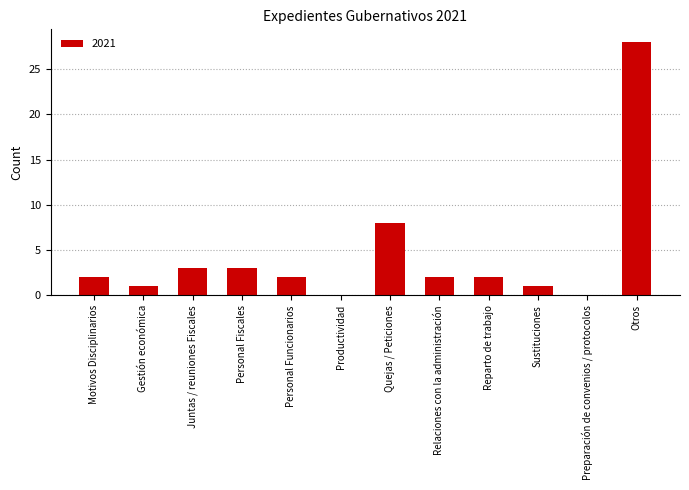

What is the sum of the values at Relaciones con la administración and Motivos Disciplinarios?

4